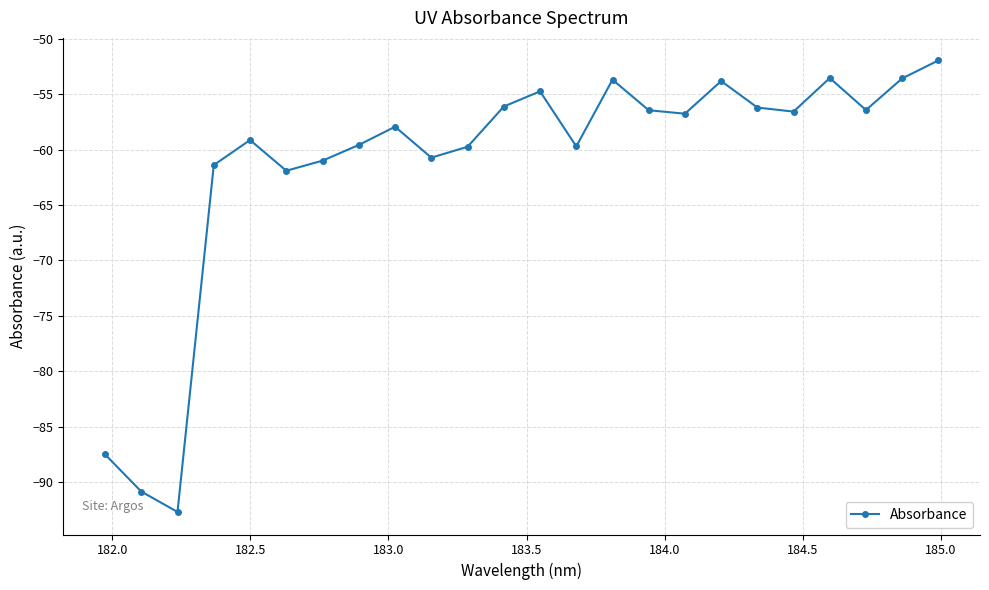

What is the difference between the maximum and minimum values?

40.7